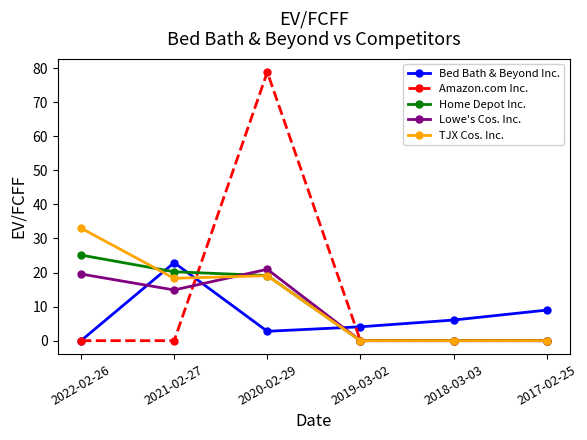

What is the difference between the highest and lowest values at 2021-02-27?

22.9